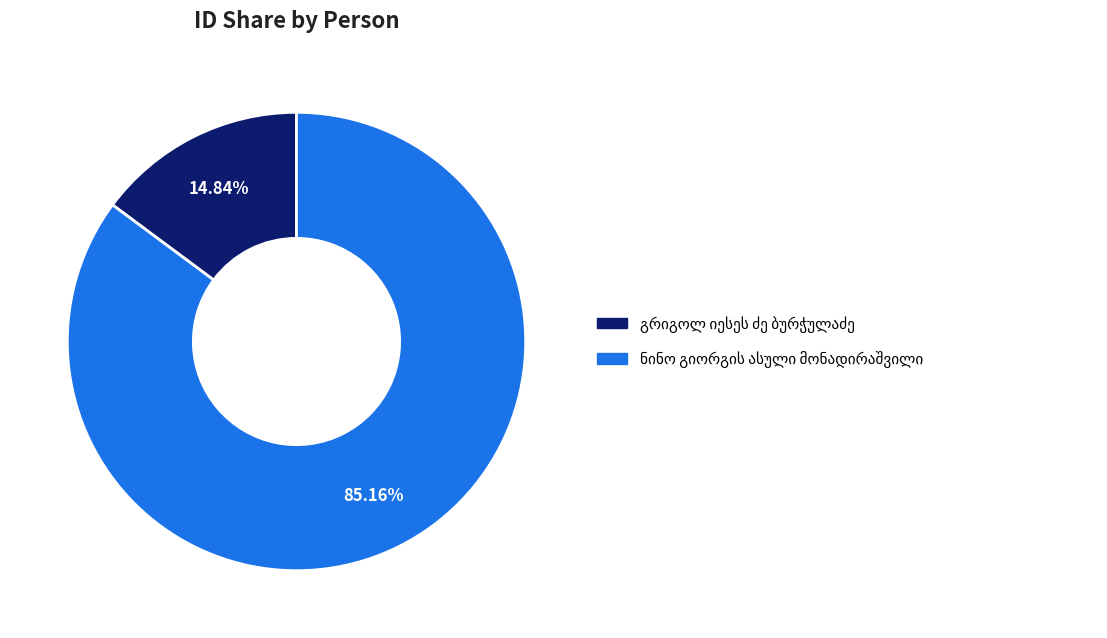

Is there a majority slice in this chart?

Yes